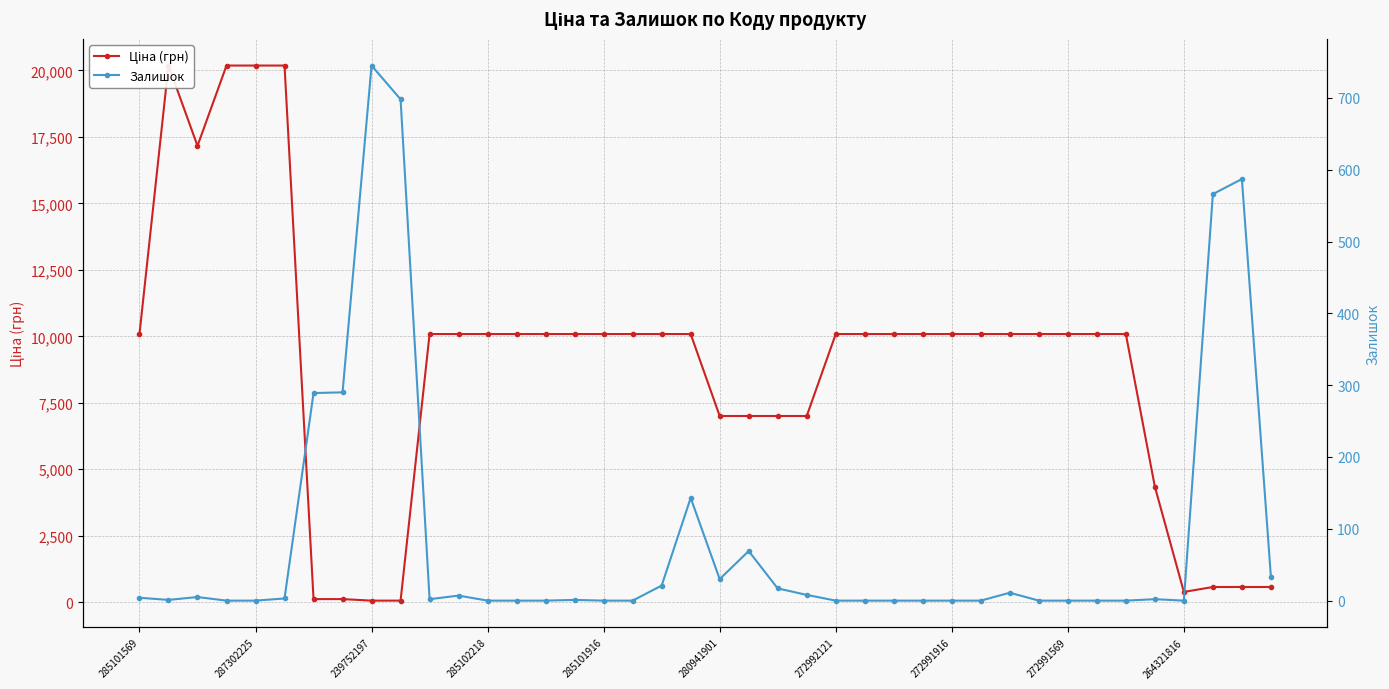

How many distinct data groups are displayed?

2